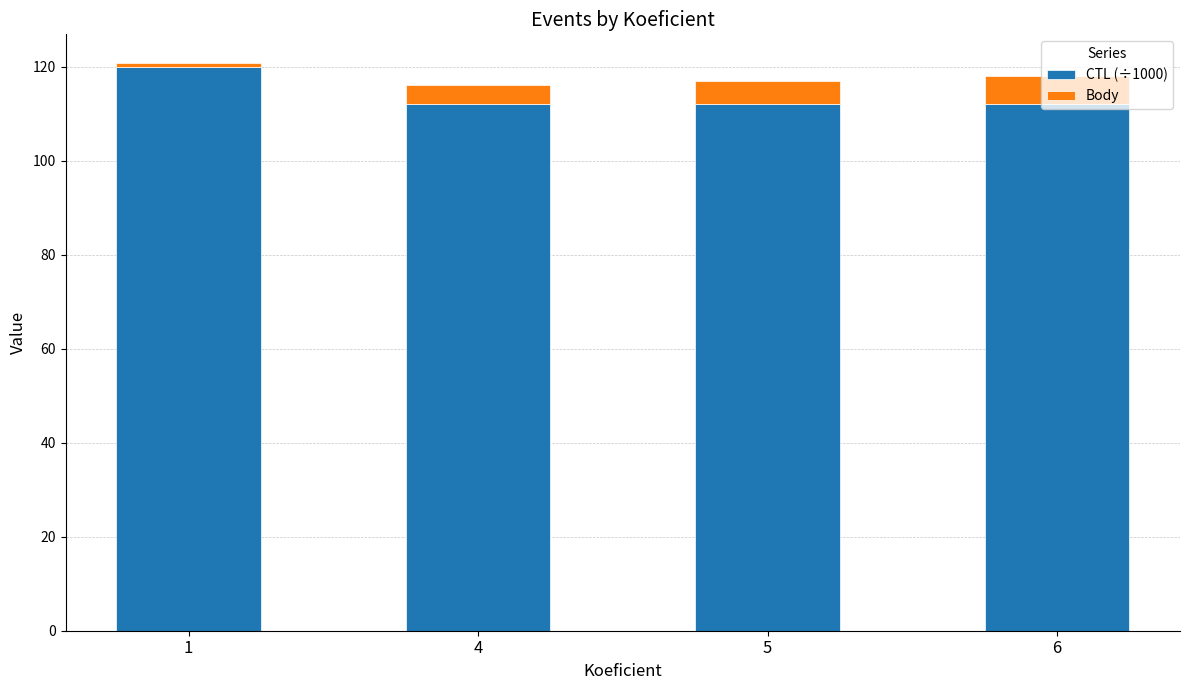

Which category has the highest value in the CTL (÷1000) series?

1